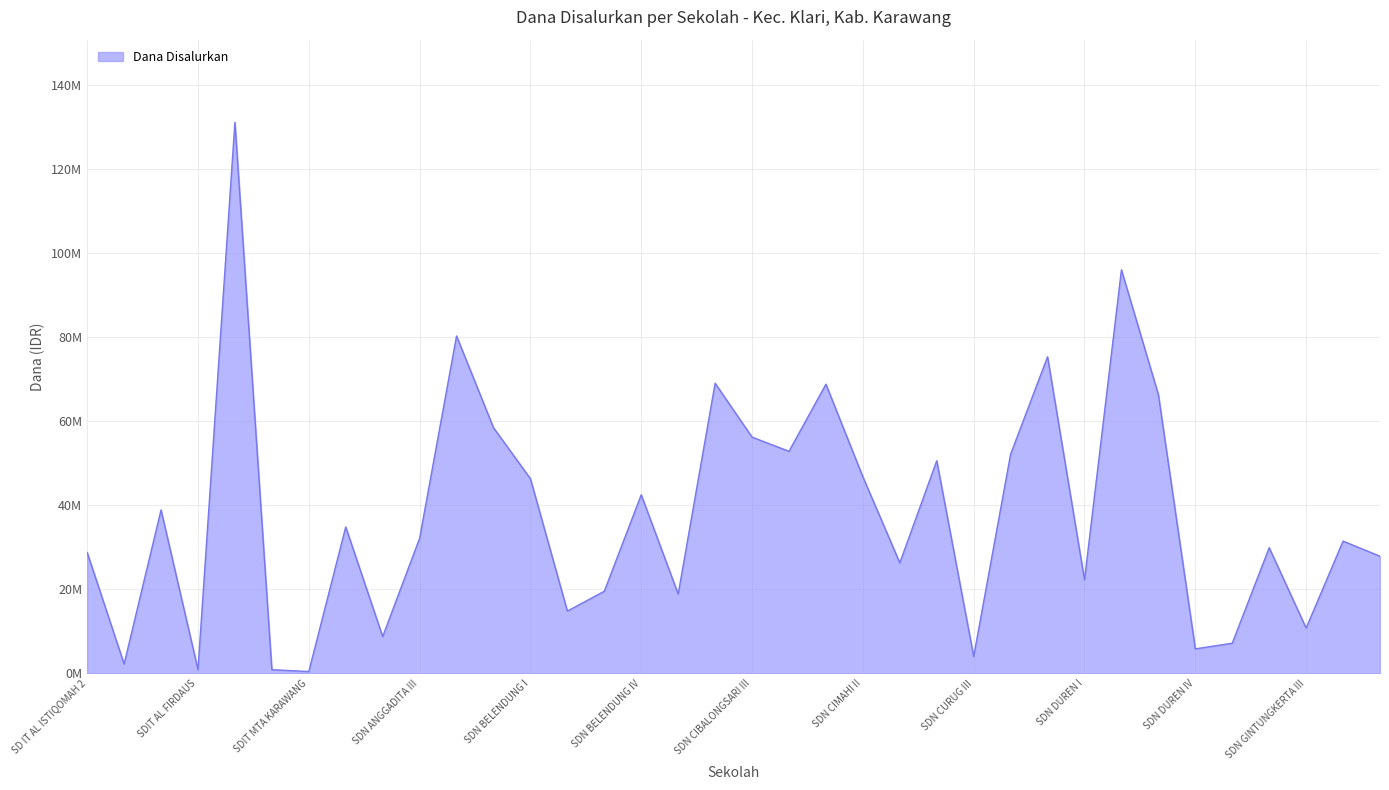

Rank the categories by value from lowest to highest.

SDIT MTA KARAWANG, SDIT AL FIRDAUS, SDIT AL-IKHLAS CIREJAG, SD IT JAGAT ARSY, SDN CURUG III, SDN DUREN IV, SDN GINTUNGKERTA I, SDN ANGGADITA II, SDN GINTUNGKERTA III, SDN BELENDUNG II, SDN CIBALONGSARI I, SDN BELENDUNG III, SDN DUREN I, SDN CURUG I, SDN KARANGANYAR II, SD IT AL ISTIQOMAH 2, SDN GINTUNGKERTA II, SDN KARANGANYAR I, SDN ANGGADITA III, SDN ANGGADITA I, SD IT TUNAS MANDIRI, SDN BELENDUNG IV, SDN BELENDUNG I, SDN CIMAHI II, SDN CURUG II, SDN CURUG IV, SDN CIBALONGSARI IV, SDN CIBALONGSARI III, SDN ANGGADITA V, SDN DUREN III, SDN CIMAHI I, SDN CIBALONGSARI II, SDN CURUG V, SDN ANGGADITA IV, SDN DUREN II, SDIT AL ISTIQOMAH